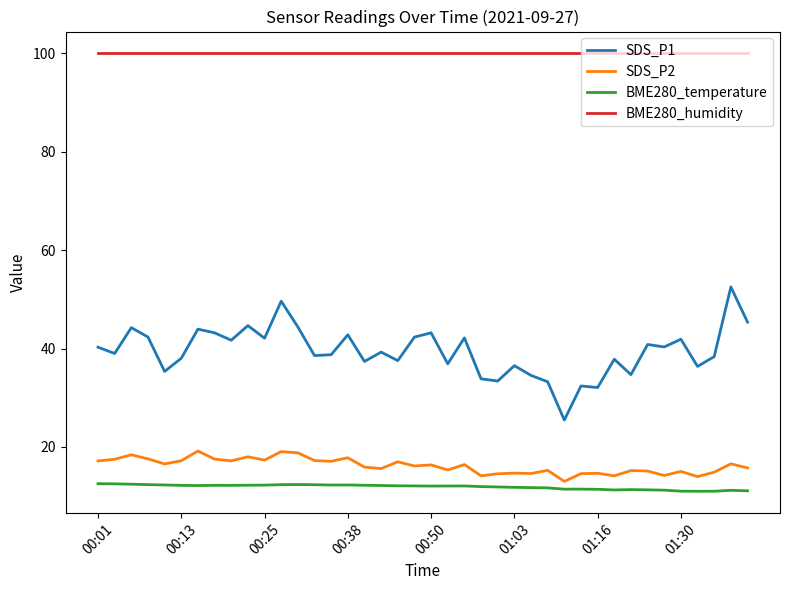

Which series has the largest total across all categories?

BME280_humidity